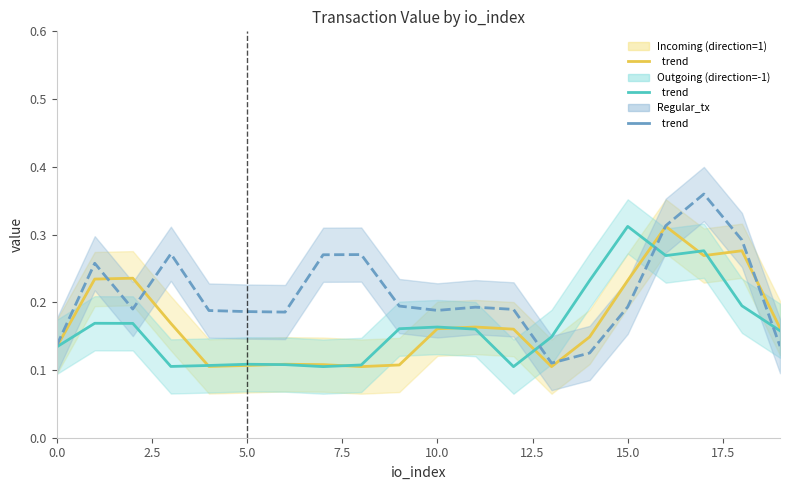

At which category is the sum across all series the highest?

17